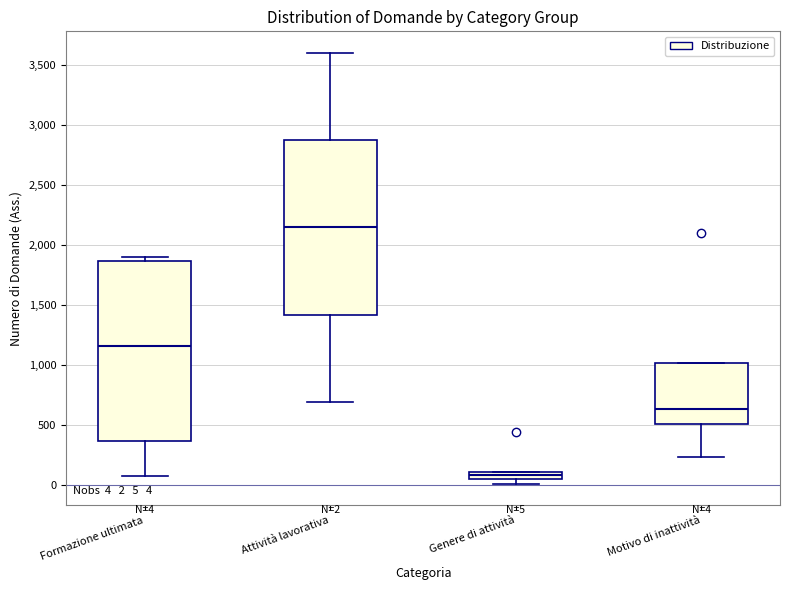

Which box has the highest median line?

Attività lavorativa